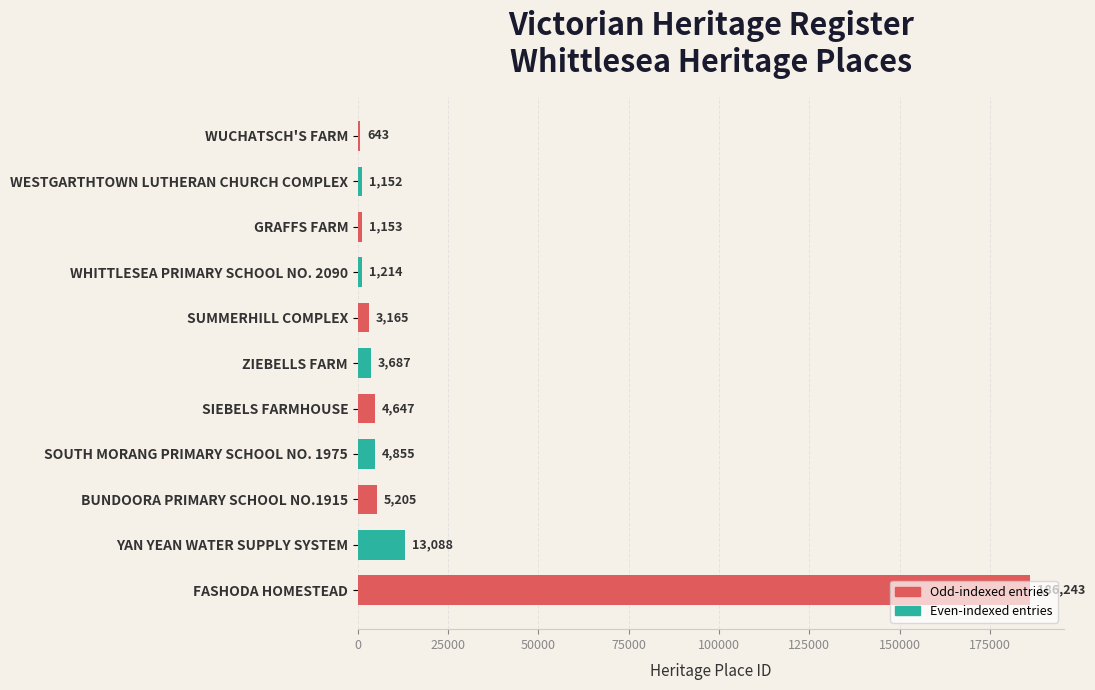

What is the ratio of the value at BUNDOORA PRIMARY SCHOOL NO.1915 to the value at ZIEBELLS FARM?

1.4